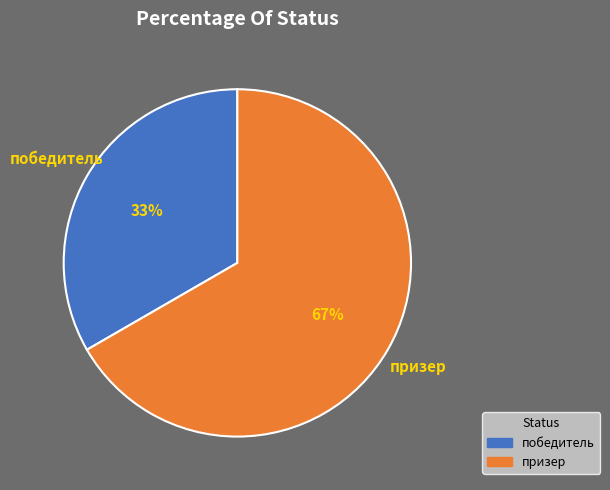

Count the number of slices in the pie.

2